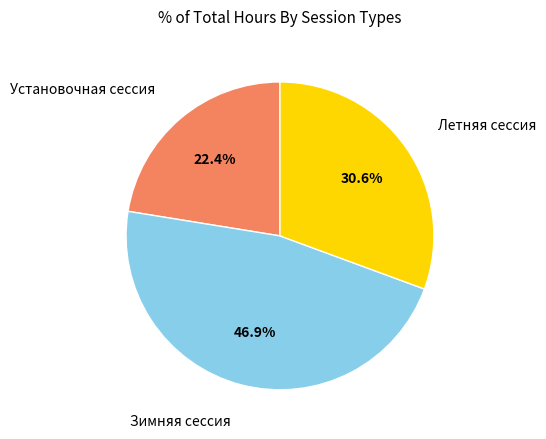

Rank the categories by value from highest to lowest.

Зимняя сессия, Летняя сессия, Установочная сессия